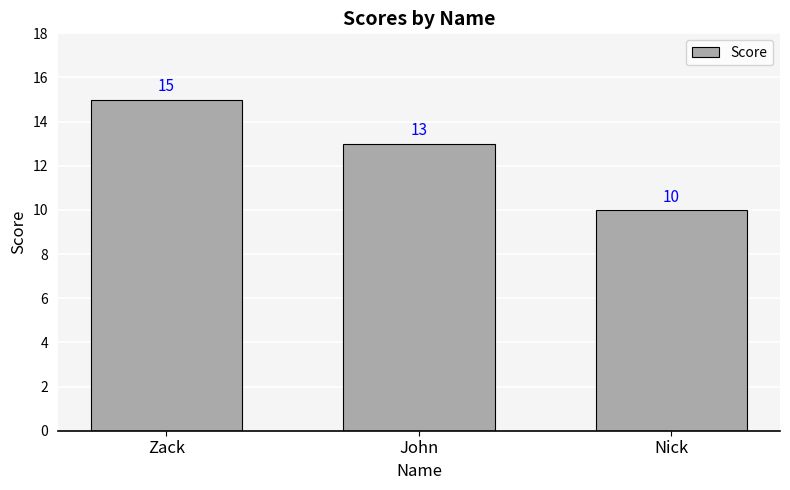

What is the sum of all values?

38